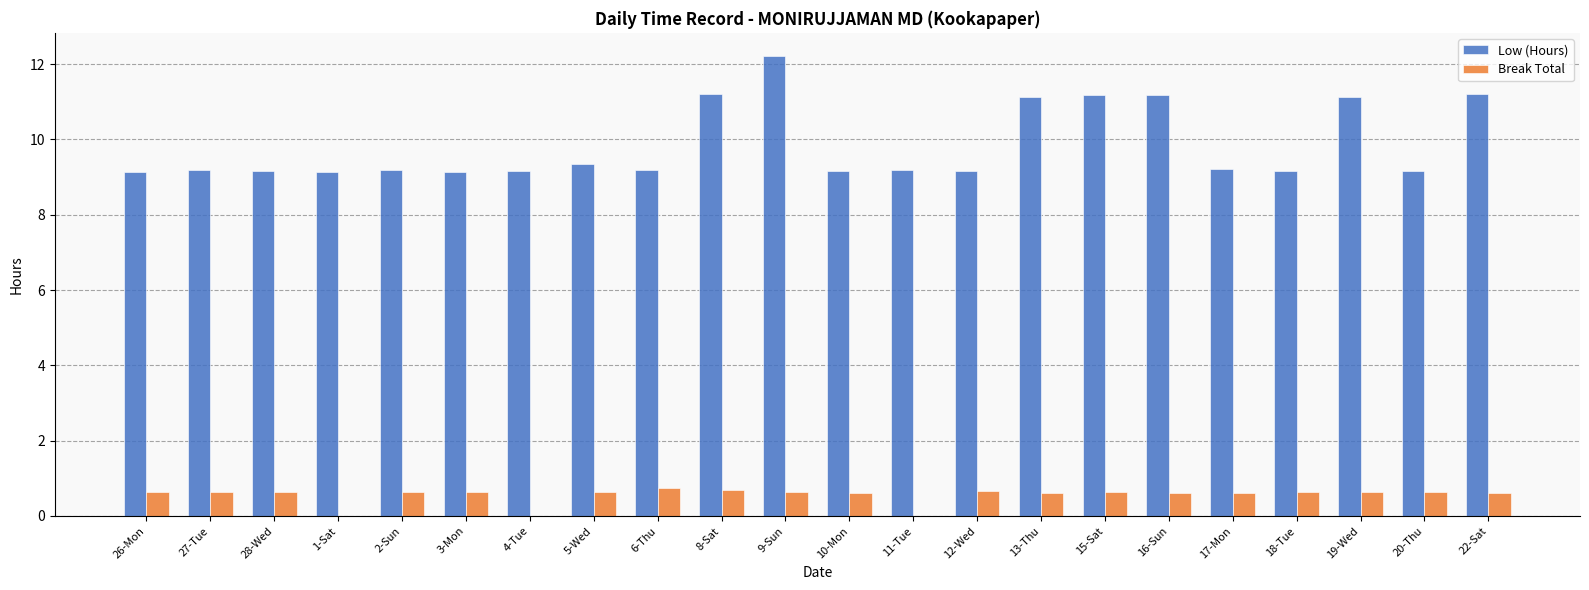

At which category is the sum across all series the highest?

9-Sun